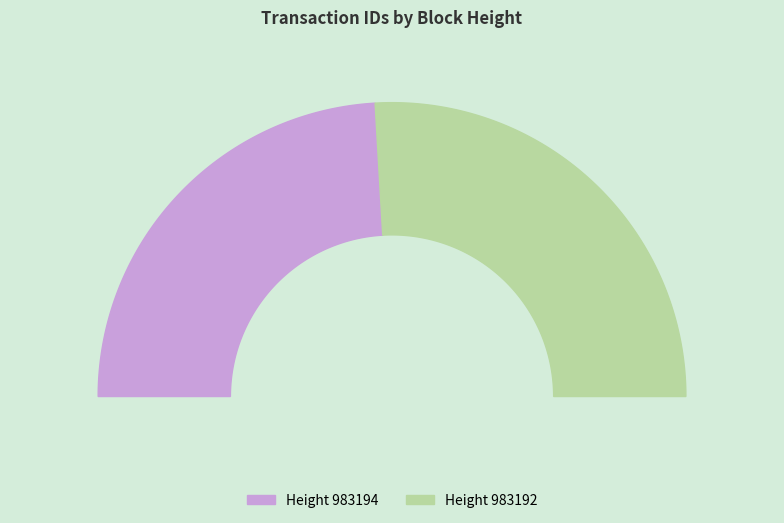

Do 983192 and 983194 together represent more than half of the pie?

Yes